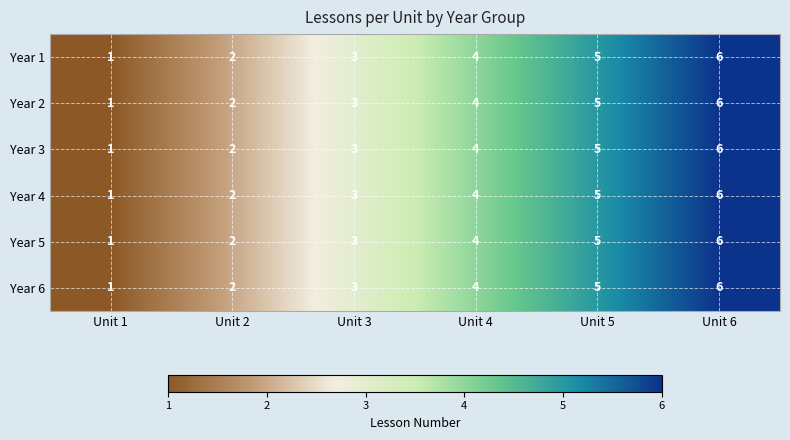

What is the total value across all series at Unit 6?

36